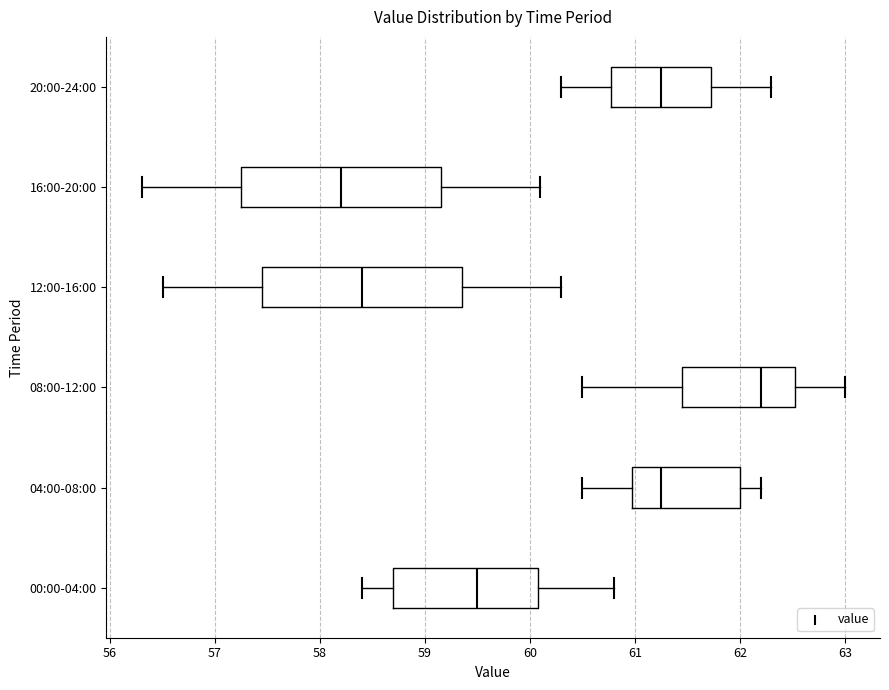

Reading bottom to top, transcribe this box plot: for each box, give where its median line is, the range the box spans, and where its two whiskers end, as read against the x-axis. The values are not printed on the chart, so give them approximately, as read against the axis.

00:00-04:00: median 59.5, box 58.7 to 60.1, whiskers 58.4 to 60.8
04:00-08:00: median 61.3, box 61.0 to 62.0, whiskers 60.5 to 62.2
08:00-12:00: median 62.2, box 61.5 to 62.5, whiskers 60.5 to 63.0
12:00-16:00: median 58.4, box 57.5 to 59.4, whiskers 56.5 to 60.3
16:00-20:00: median 58.2, box 57.3 to 59.2, whiskers 56.3 to 60.1
20:00-24:00: median 61.3, box 60.8 to 61.7, whiskers 60.3 to 62.3